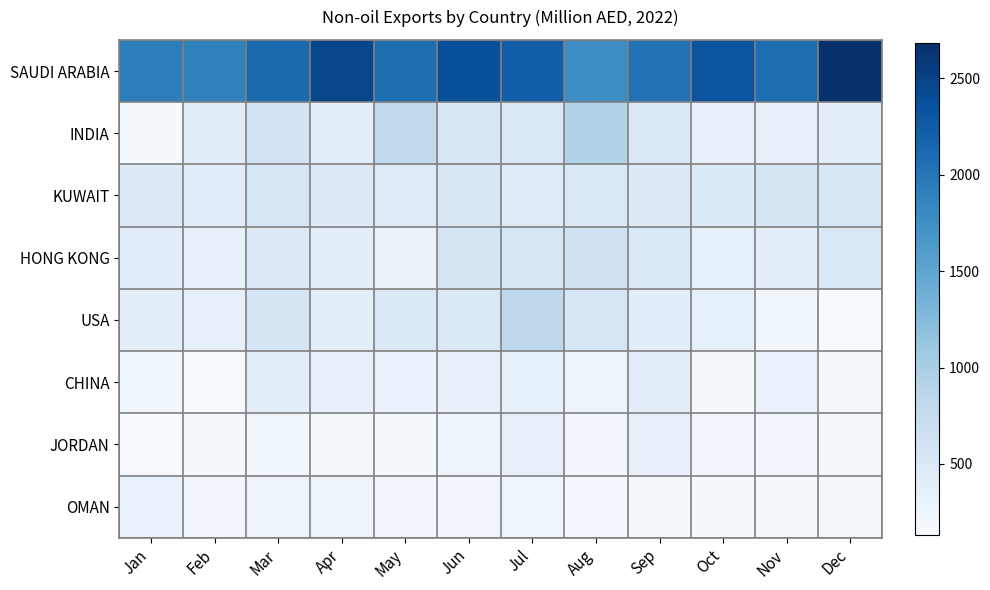

Which has a higher value, Oct or Sep?

Oct